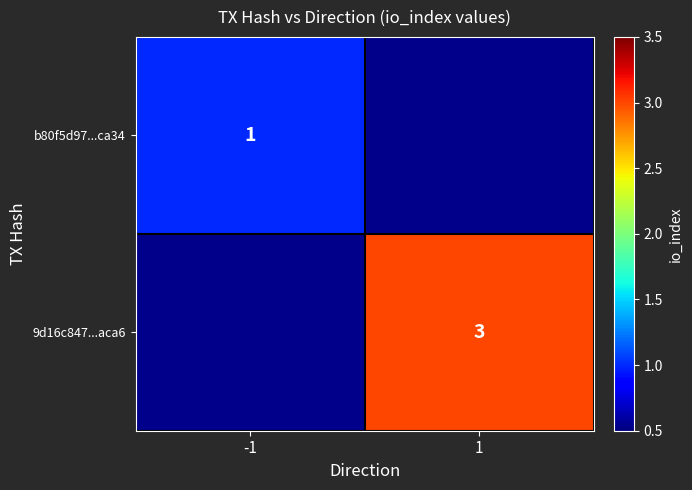

The value of 9d16c847...aca6 at 1 is 4. True or false?

False